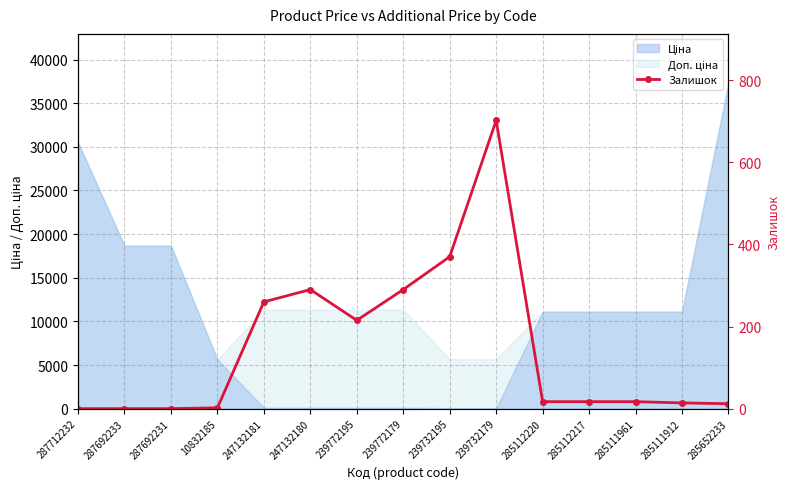

What is the label of the 3rd point from the right?

285111961